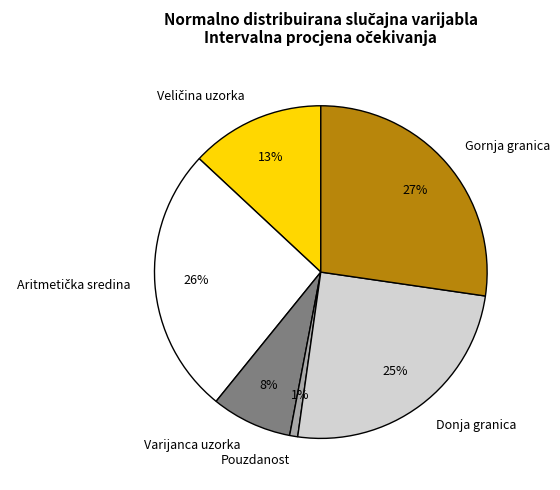

Is there any slice that represents more than half of the pie?

No